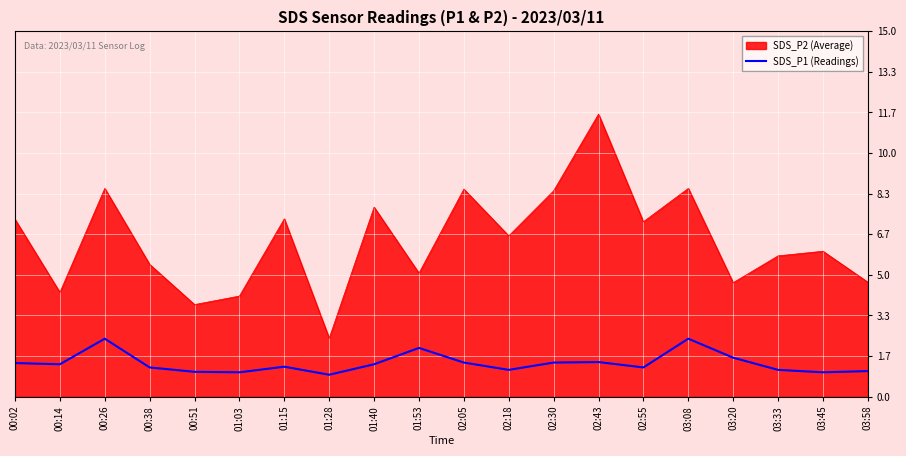

How many categories are shown in the chart?

20